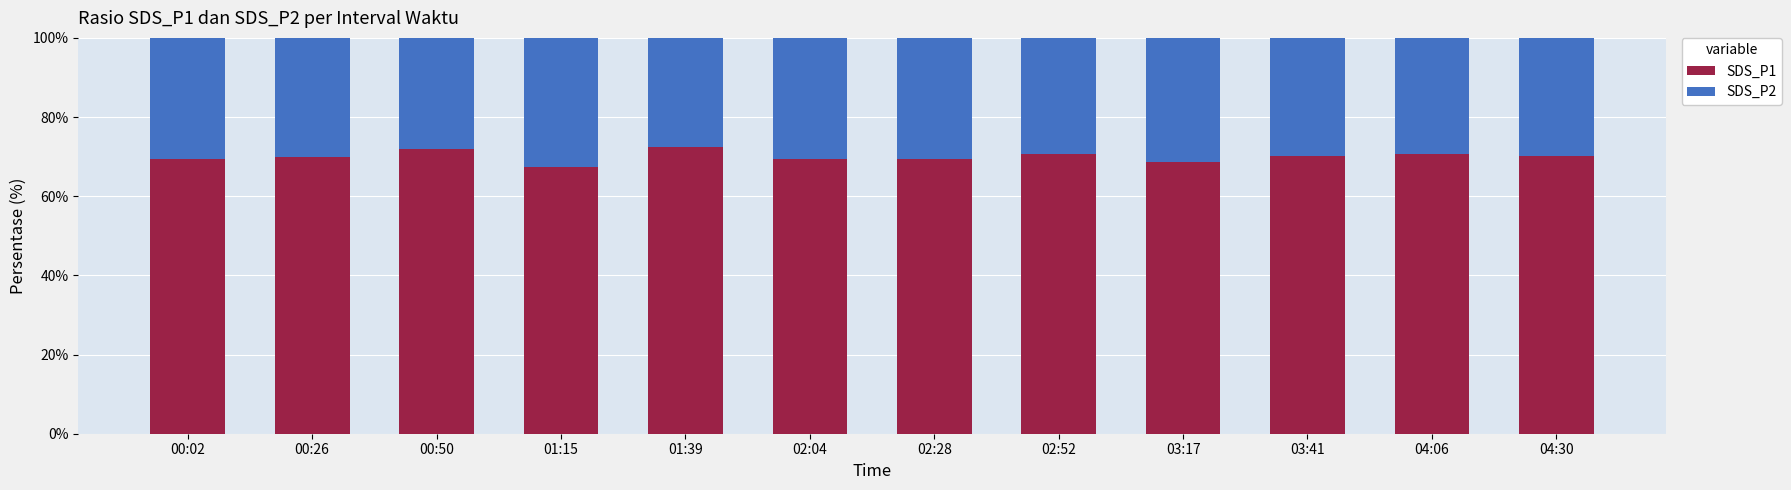

Is it true that SDS_P1 equals 121.4 at 03:17?

False